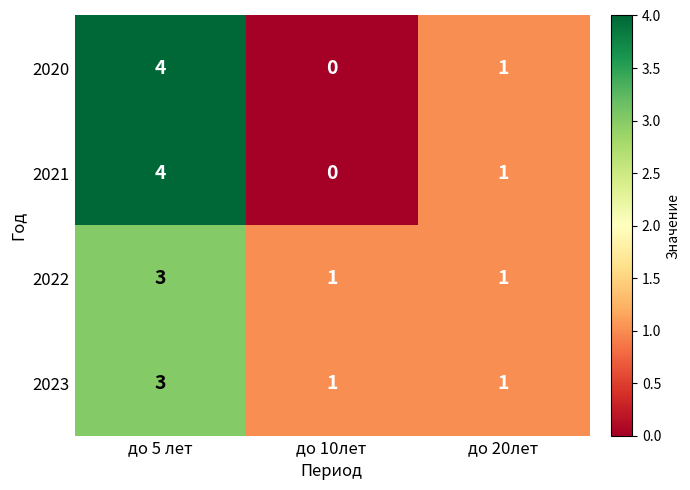

Reading left to right, list all the values displayed in this chart.

2020: до 5 лет=4	до 10лет=0	до 20лет=1
2021: до 5 лет=4	до 10лет=0	до 20лет=1
2022: до 5 лет=3	до 10лет=1	до 20лет=1
2023: до 5 лет=3	до 10лет=1	до 20лет=1